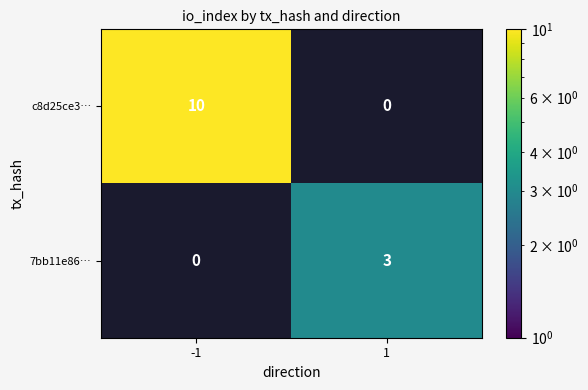

How many distinct data groups are displayed?

2